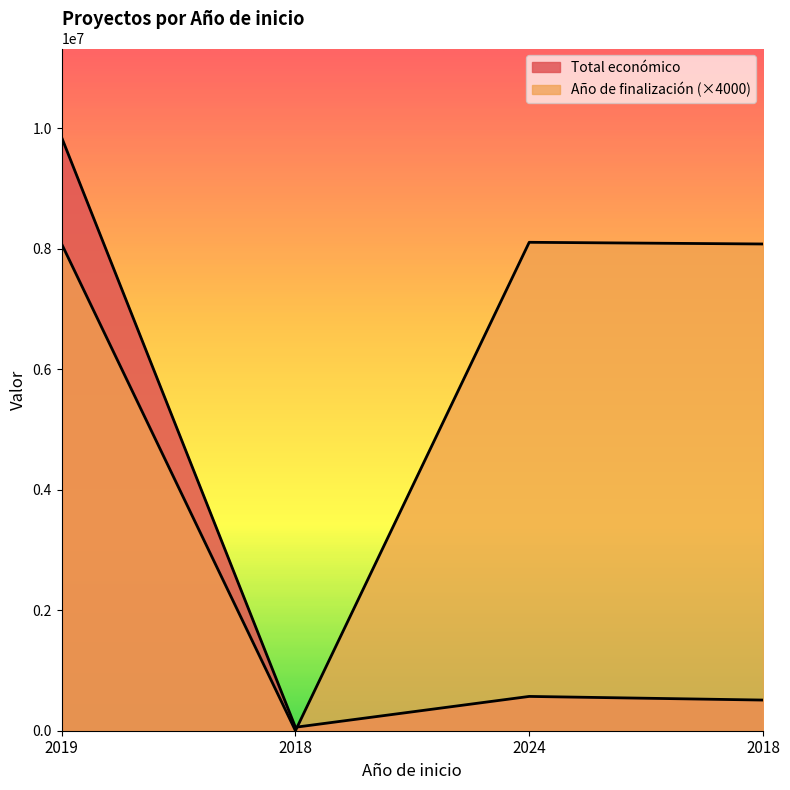

Between 2018 and 2019, which is larger?

2019